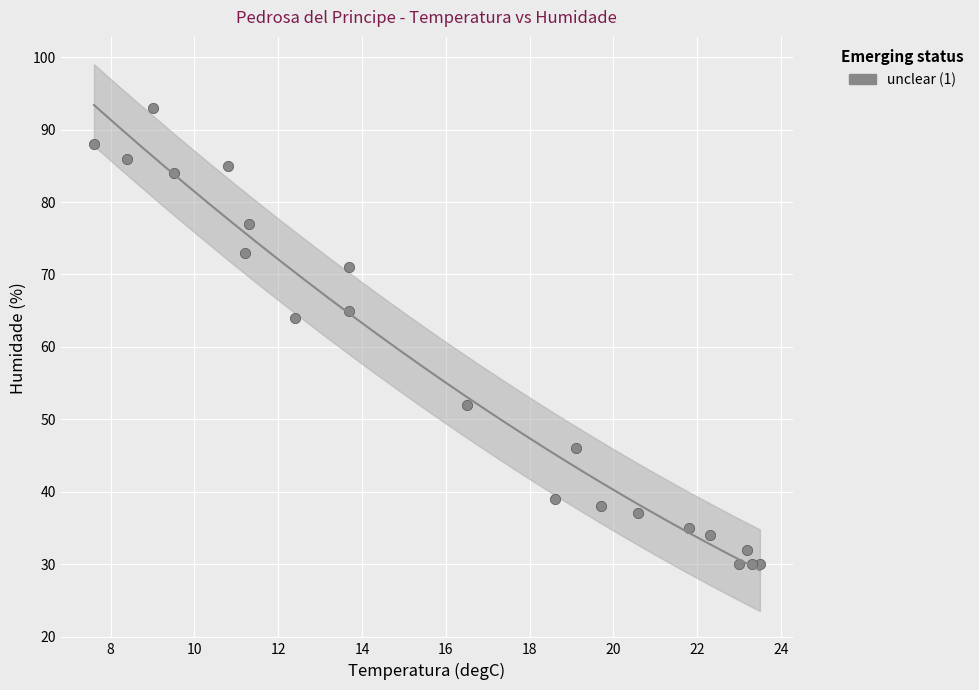

What Y value in the scatter plot is closest to 61?

64